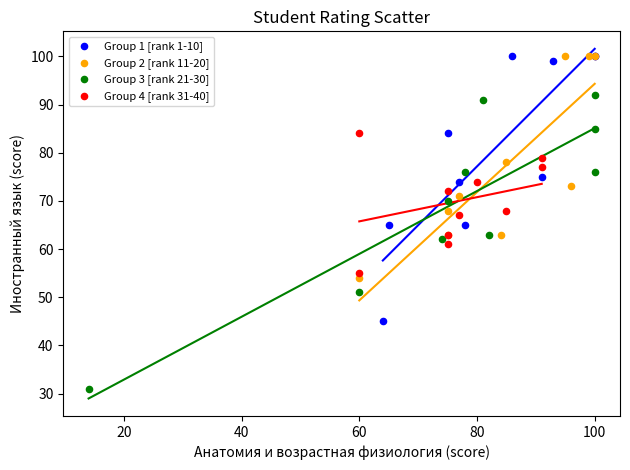

Which series contains the lowest Y value?

Group 3 [rank 21-30]